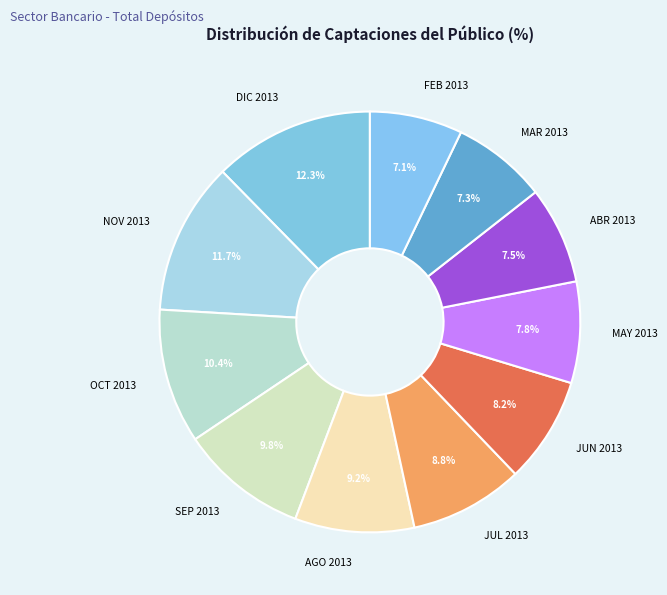

To the nearest percent, what is the average slice percentage?

9%